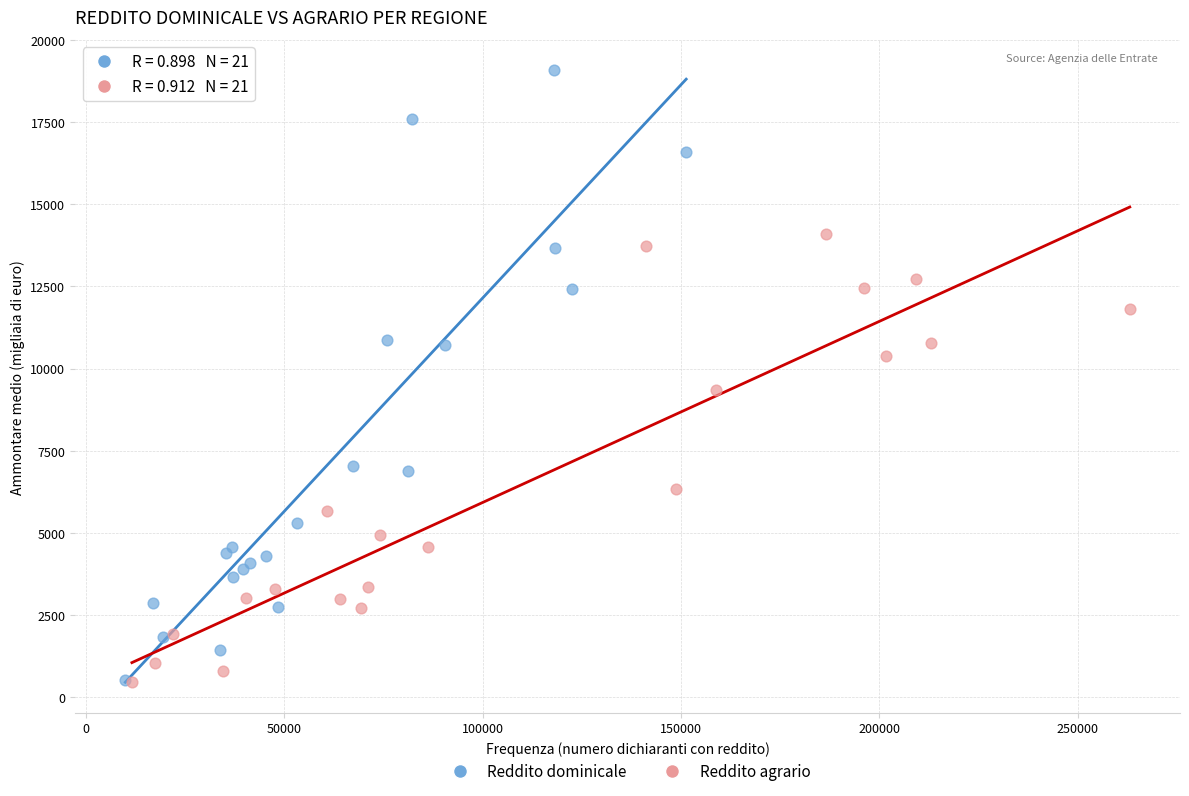

Which series reaches the maximum Y coordinate?

Reddito dominicale